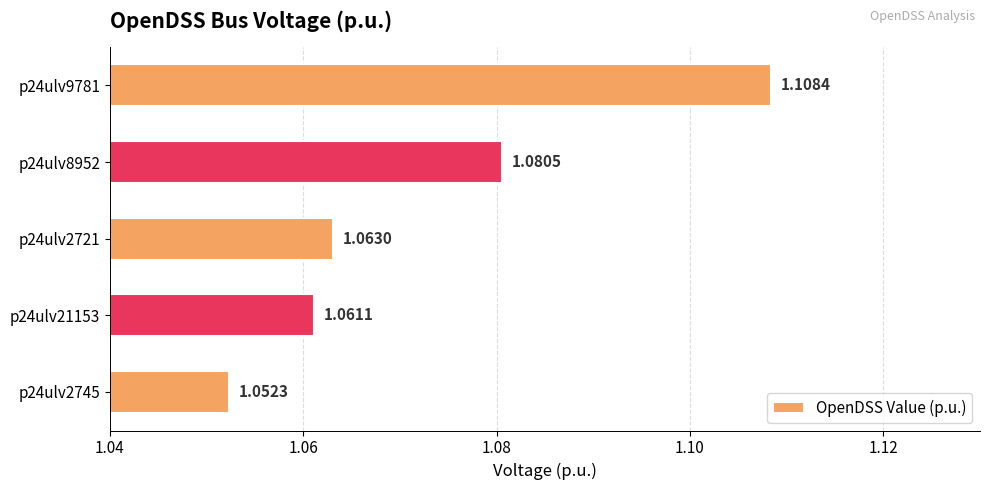

List the labels in order of value, smallest first.

p24ulv2745, p24ulv21153, p24ulv2721, p24ulv8952, p24ulv9781